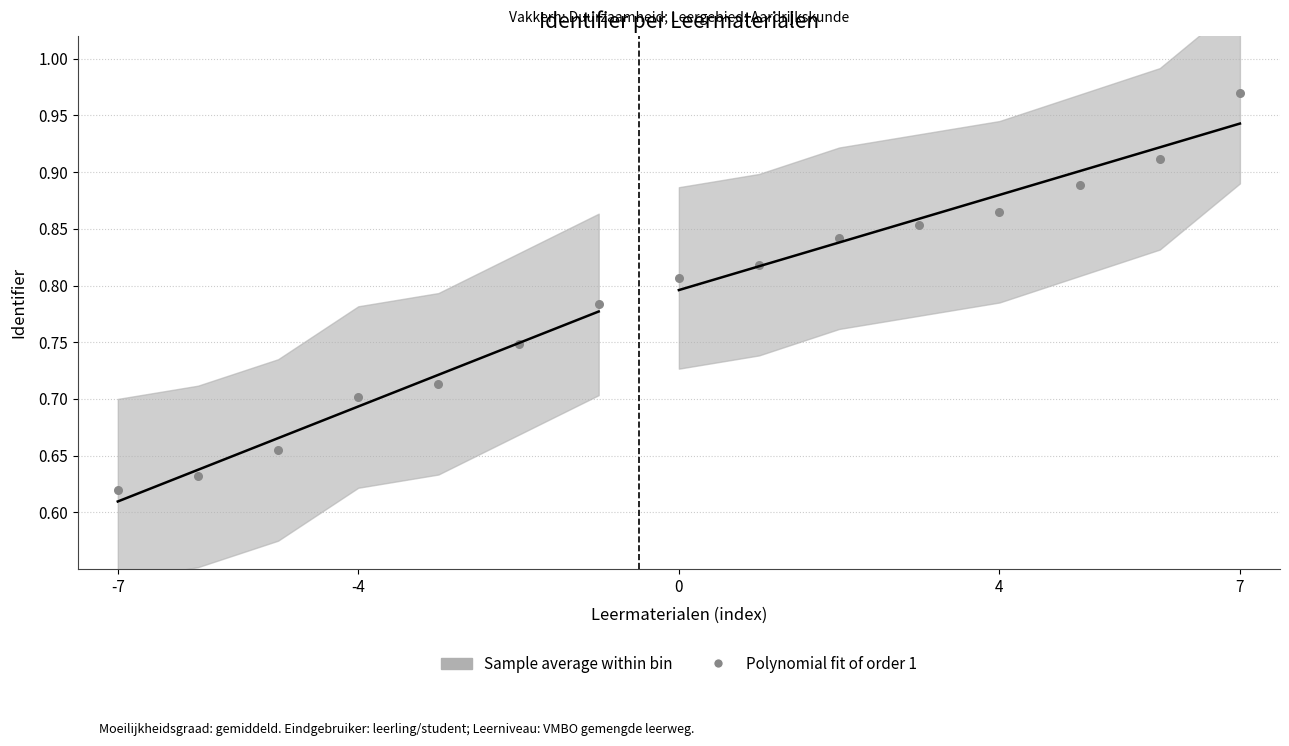

What is the change in value from 7 to 6?

+0.1